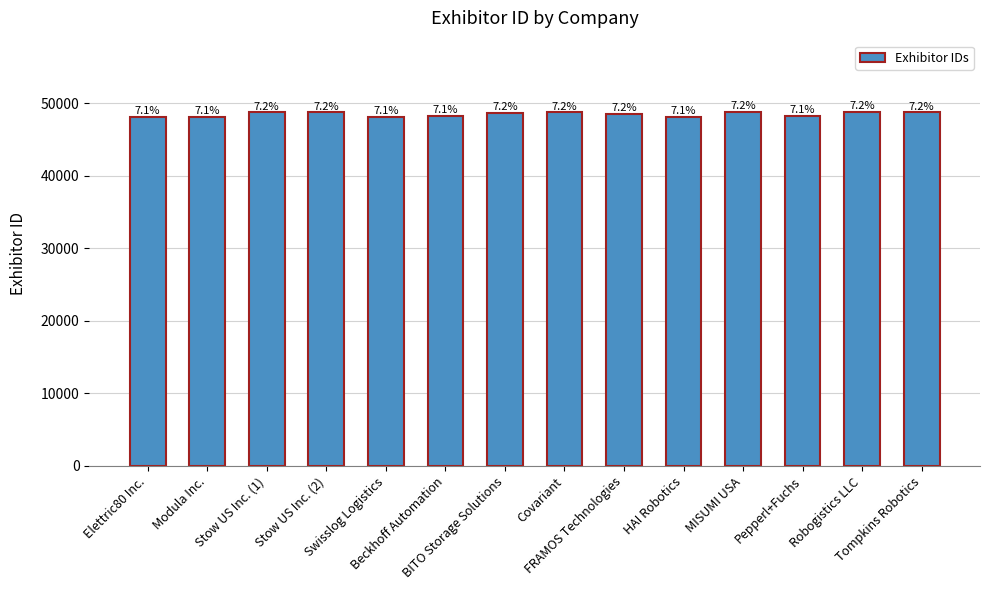

What is the approximate value at Tompkins Robotics?

48732